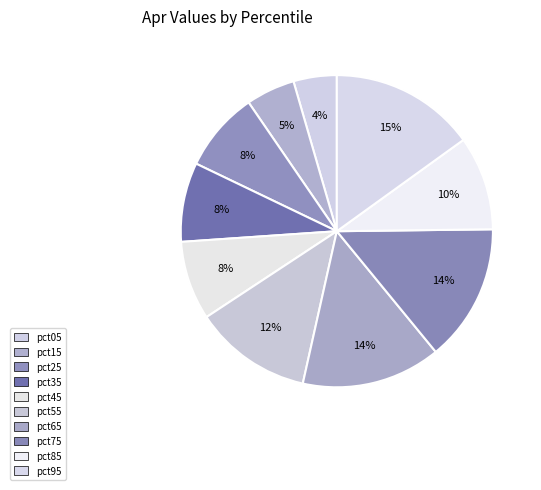

Do pct35 and pct95 together represent more than half of the pie?

No